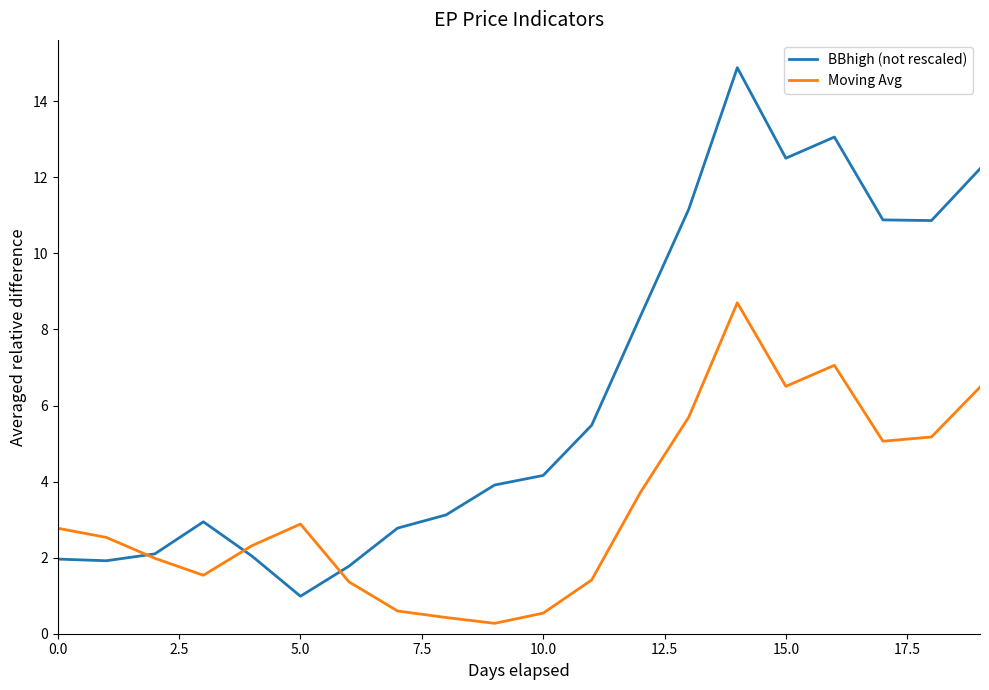

Which series has the widest spread of values?

BBhigh (not rescaled)